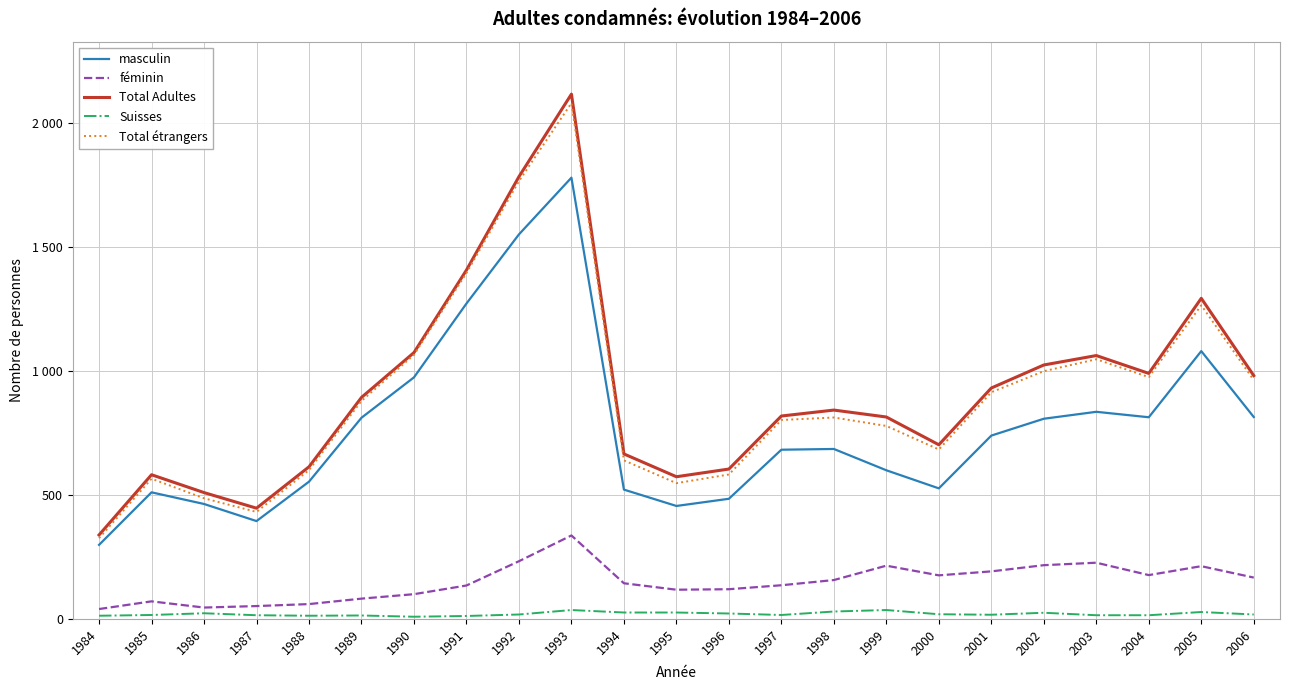

Reading right to left, transcribe all the data shown in this chart.

masculin: 2006=815	2005=1081	2004=814	2003=836	2002=808	2001=740	2000=527	1999=600	1998=686	1997=683	1996=485	1995=456	1994=522	1993=1781	1992=1552	1991=1273	1990=975	1989=812	1988=554	1987=395	1986=464	1985=511	1984=299
féminin: 2006=167	2005=213	2004=177	2003=227	2002=217	2001=192	2000=176	1999=215	1998=157	1997=136	1996=120	1995=118	1994=144	1993=337	1992=233	1991=135	1990=100	1989=82	1988=60	1987=52	1986=46	1985=71	1984=40
Total Adultes: 2006=982	2005=1294	2004=991	2003=1063	2002=1025	2001=932	2000=703	1999=815	1998=843	1997=819	1996=605	1995=574	1994=666	1993=2118	1992=1785	1991=1408	1990=1075	1989=894	1988=614	1987=447	1986=510	1985=582	1984=339
Suisses: 2006=18	2005=28	2004=15	2003=15	2002=25	2001=17	2000=19	1999=36	1998=30	1997=16	1996=22	1995=26	1994=26	1993=36	1992=18	1991=12	1990=9	1989=14	1988=13	1987=15	1986=23	1985=16	1984=13
Total étrangers: 2006=964	2005=1266	2004=976	2003=1048	2002=1000	2001=915	2000=684	1999=779	1998=813	1997=803	1996=583	1995=548	1994=640	1993=2082	1992=1767	1991=1396	1990=1066	1989=880	1988=601	1987=432	1986=487	1985=566	1984=326